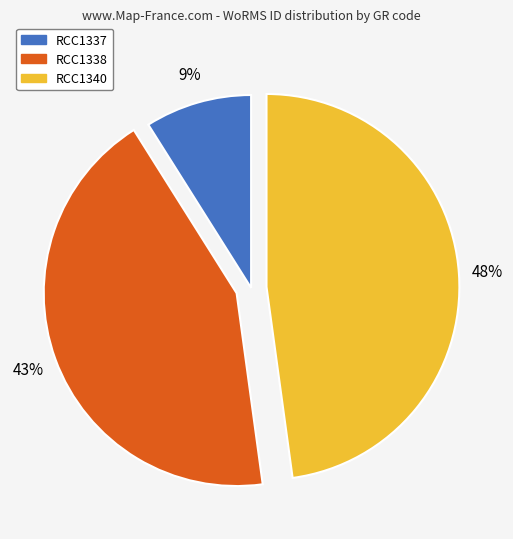

To the nearest percent, what is the difference between the RCC1337 and RCC1338 slice percentages?

34%